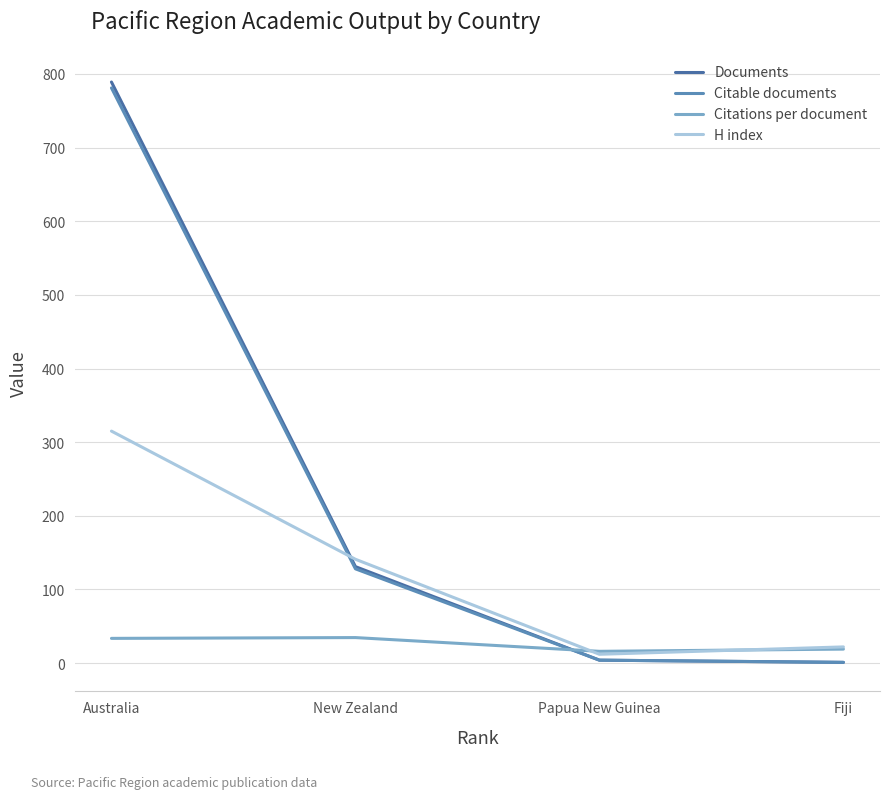

What are all the series names shown in the legend?

Documents, Citable documents, Citations per document, H index